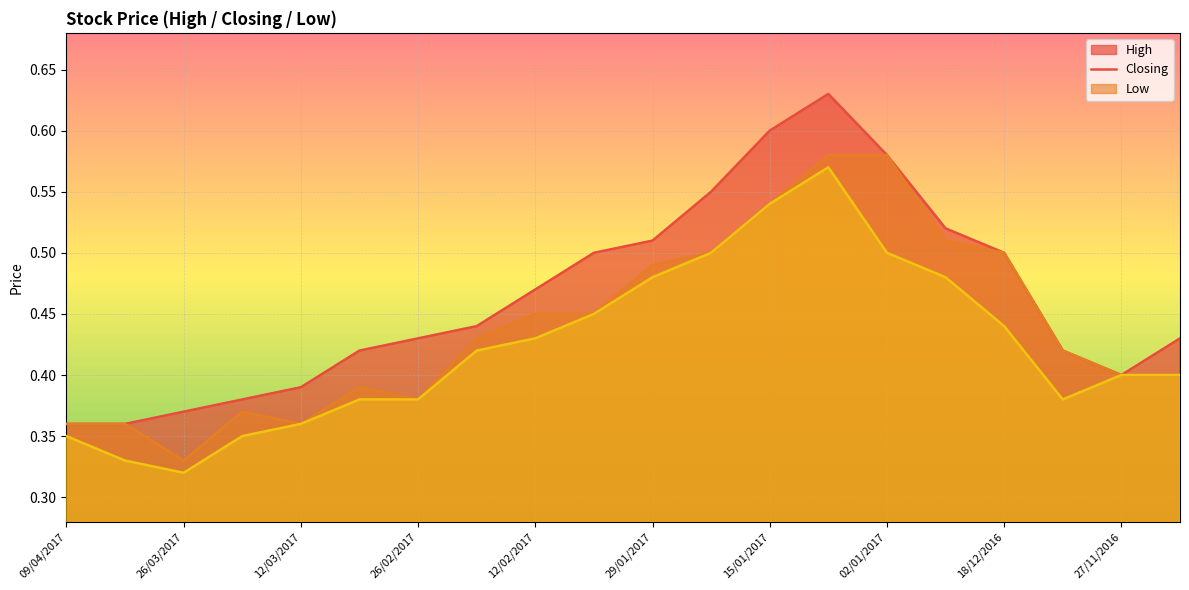

What is the value of the High point at the 5th from the left?

0.4